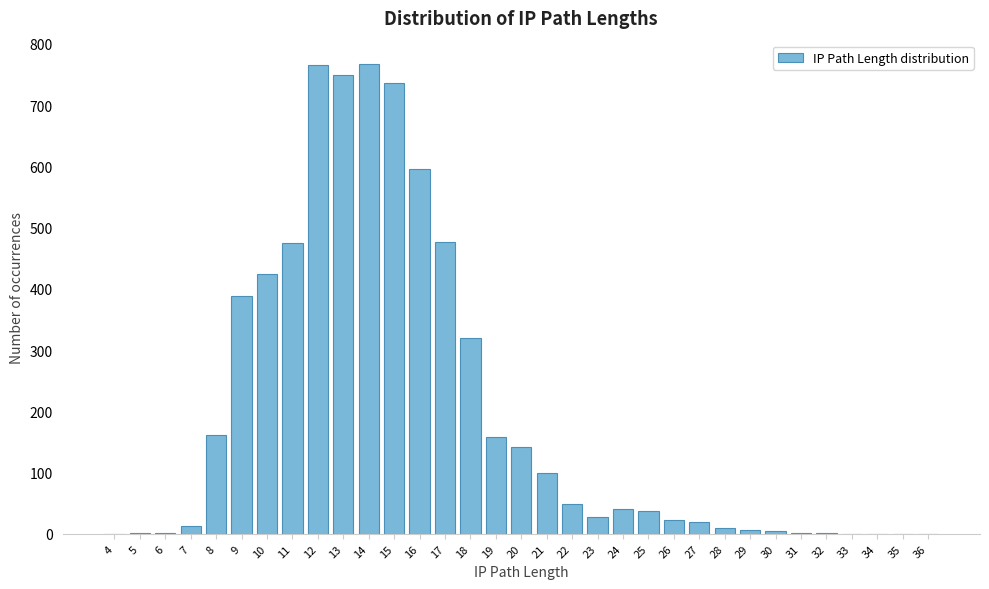

What is the greatest value displayed?

767